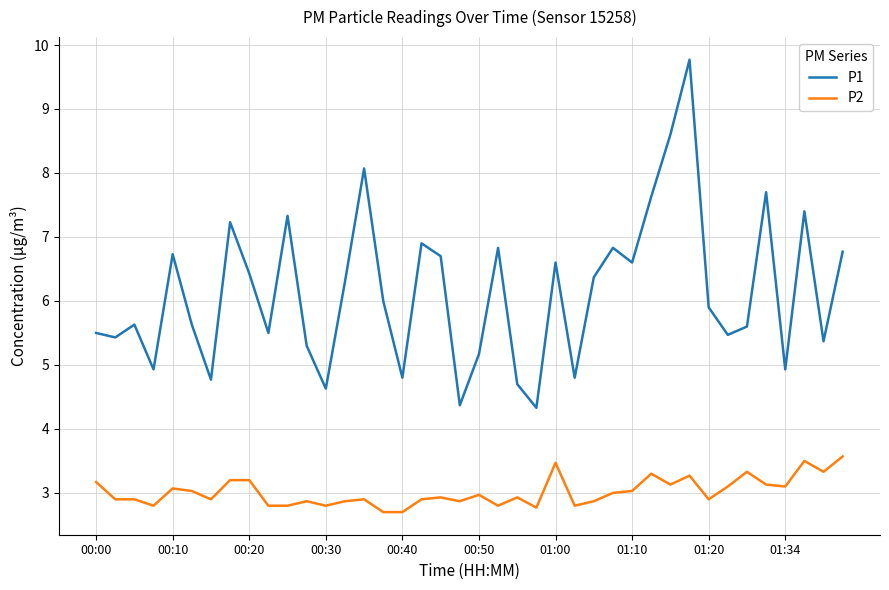

True or false: P1 and P2 cross at least once.

False